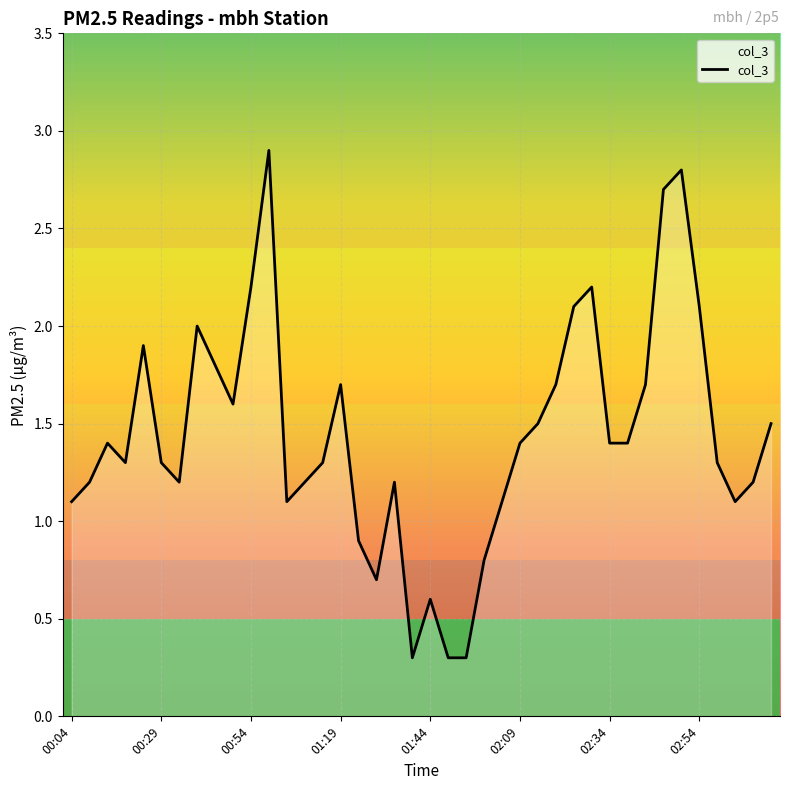

What is the greatest value displayed?

2.9